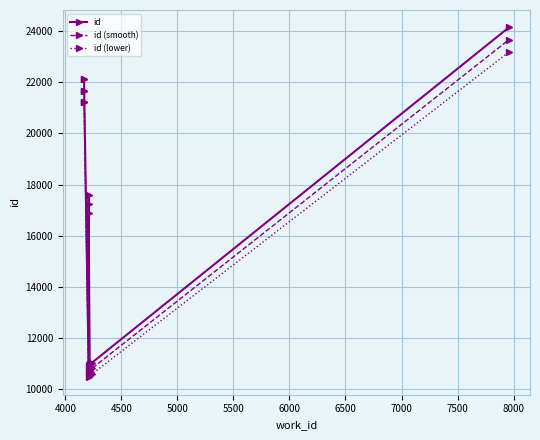

What are all the series names shown in the legend?

id, id (smooth), id (lower)